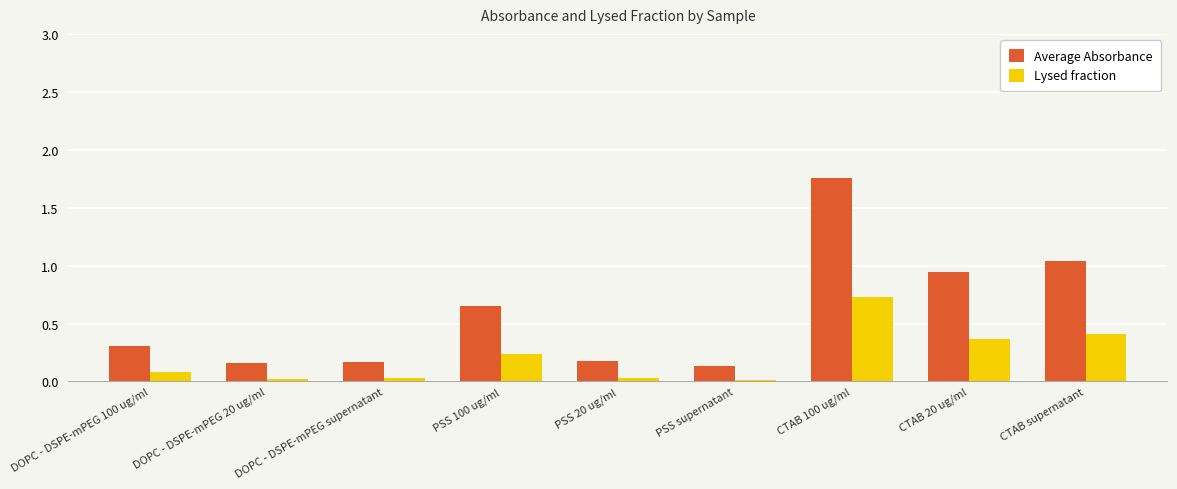

Is the value of Average Absorbance at PSS 100 ug/ml greater than the value of Lysed fraction at CTAB 100 ug/ml?

No